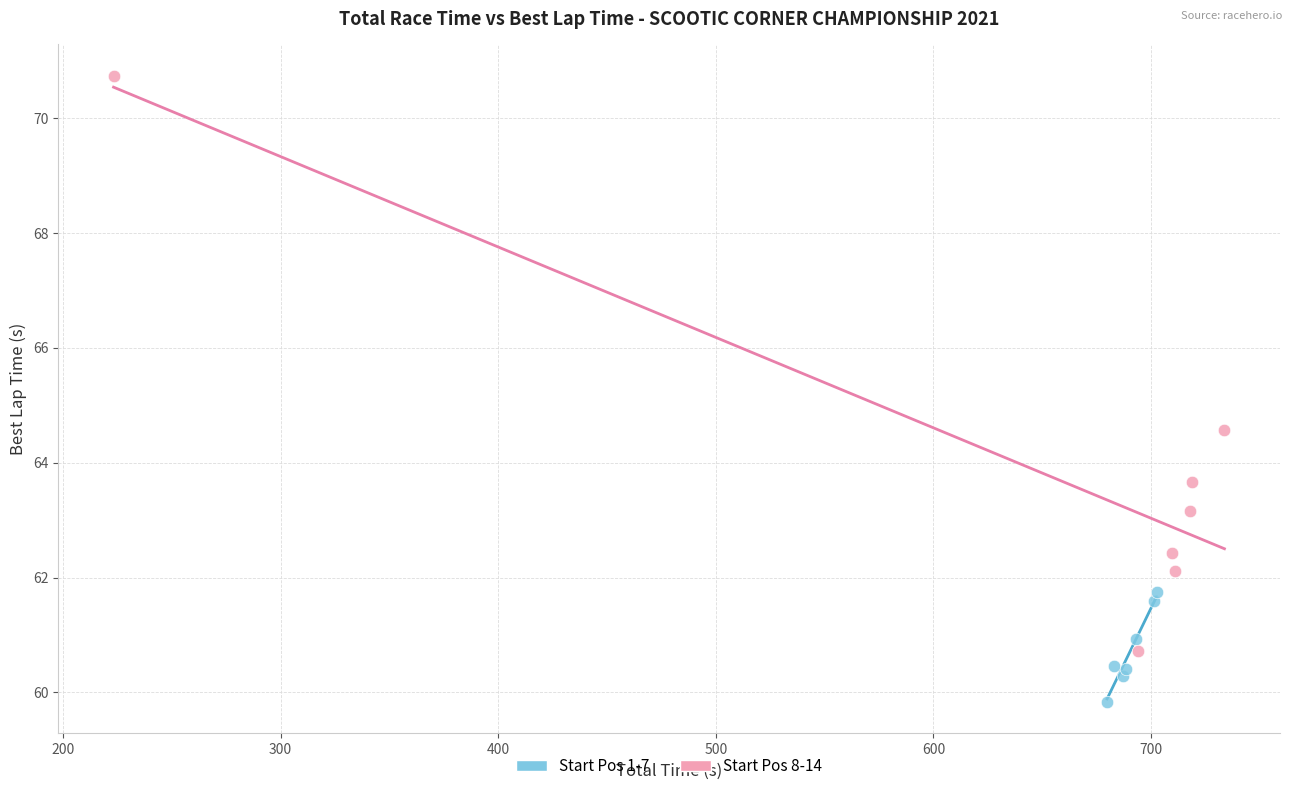

Which series has the largest Y range (max minus min)?

Start Pos 8-14